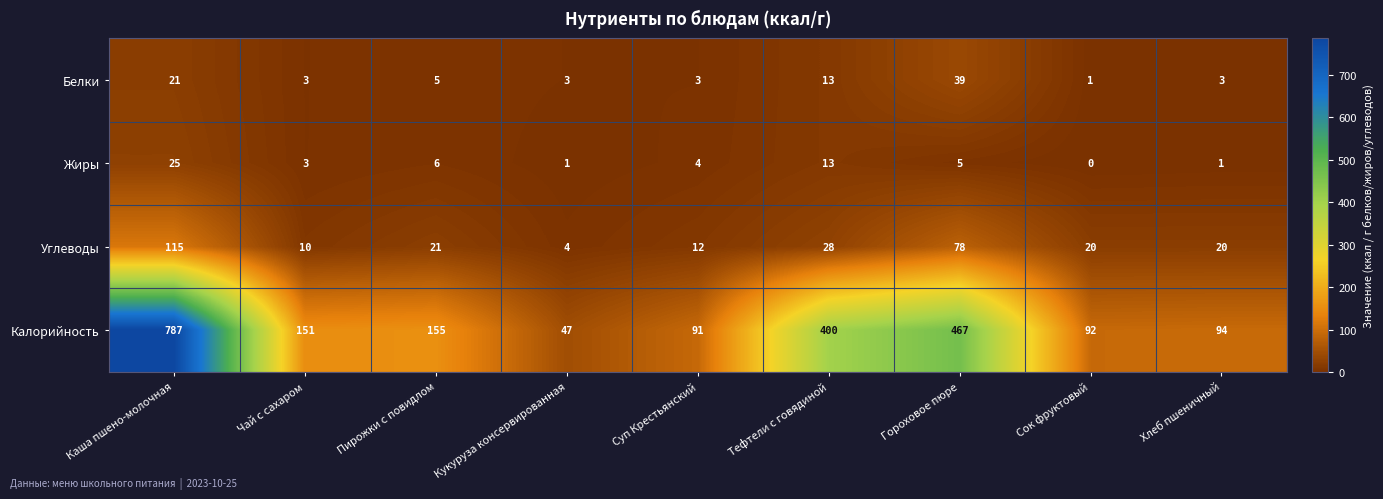

Is it true that Углеводы equals 26 at Гороховое пюре?

False